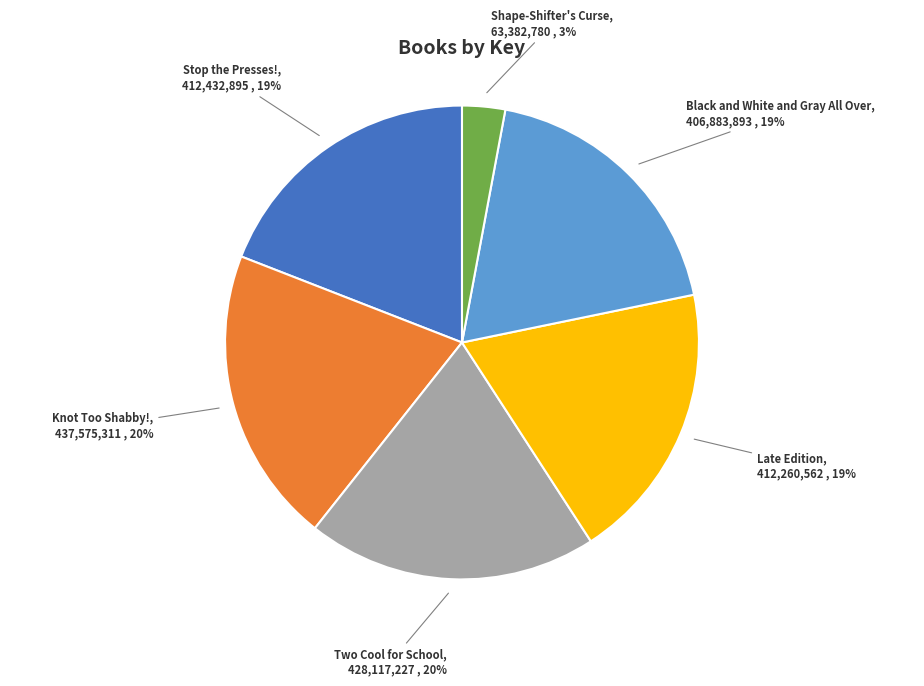

True or false: Knot Too Shabby! accounts for 15% of the total.

False